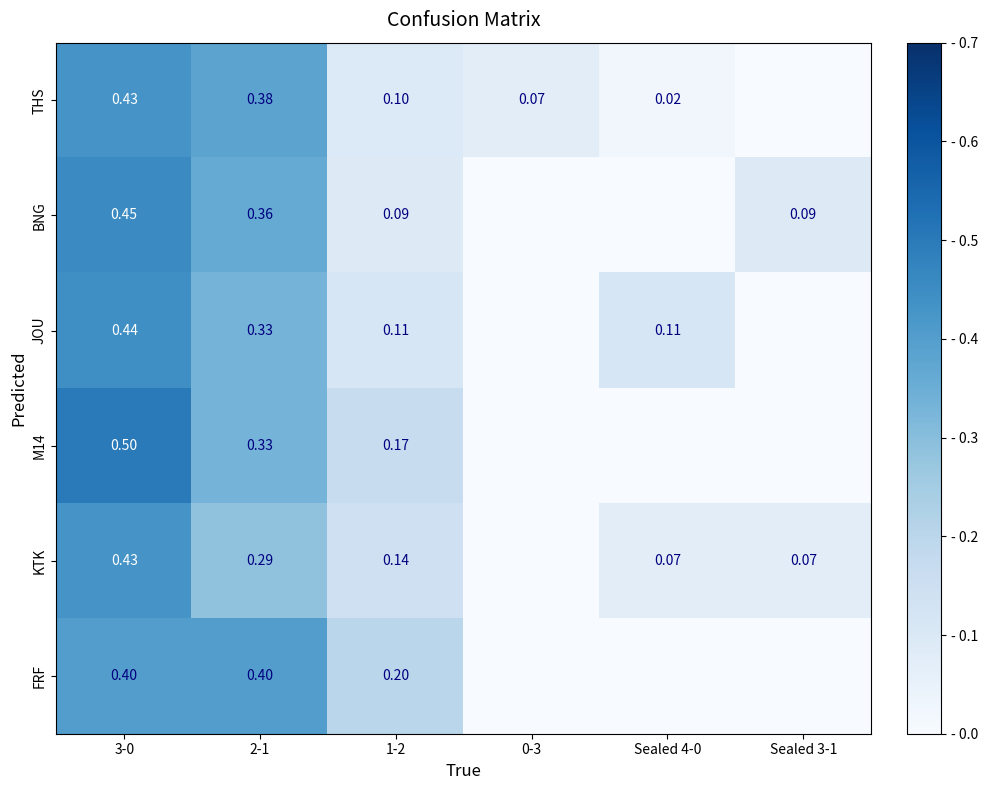

Is the value of KTK at 1-2 greater than the value of BNG at Sealed 3-1?

Yes